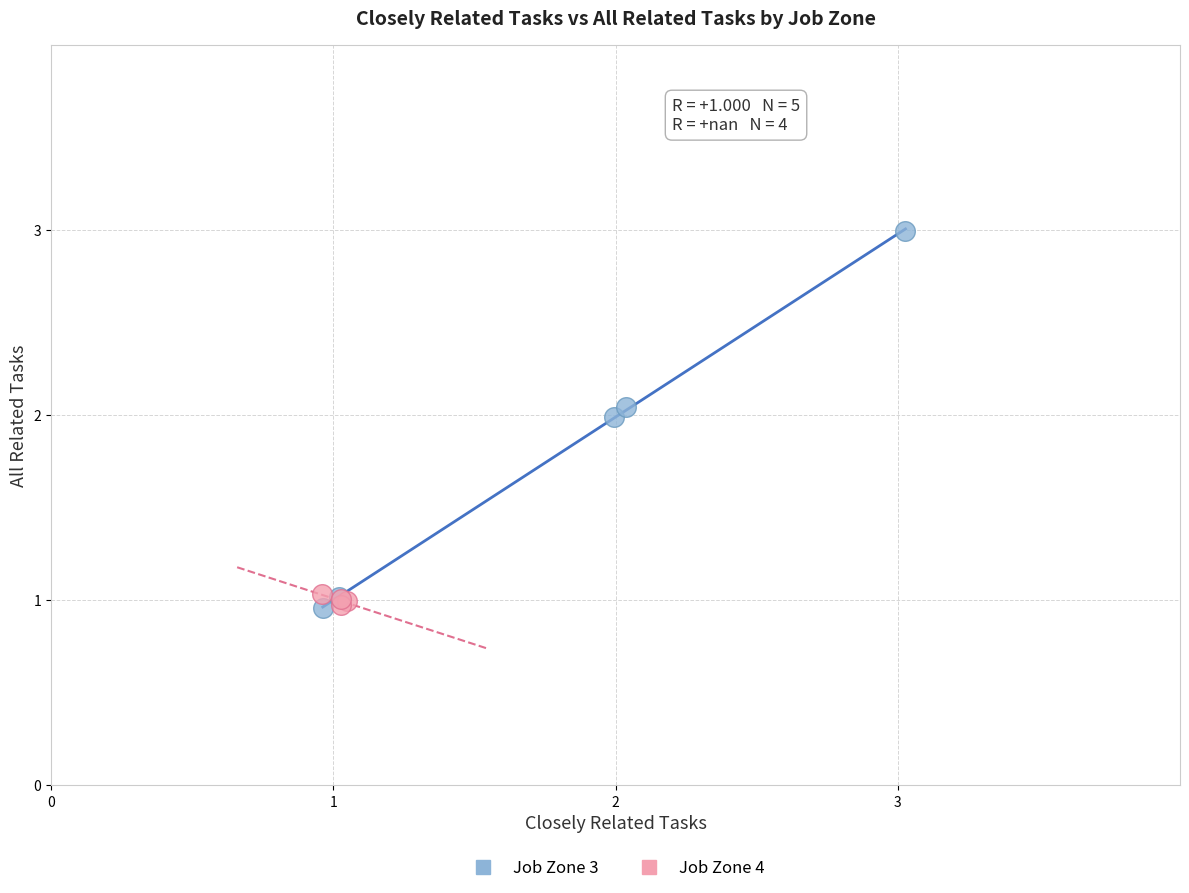

Which series has the largest Y range (max minus min)?

Job Zone 3